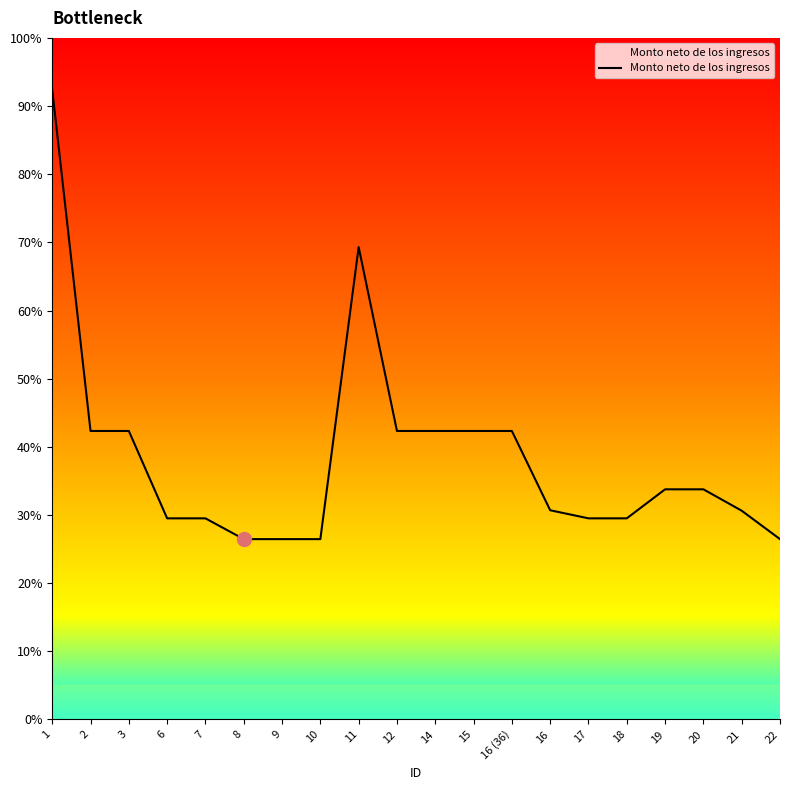

Is this an area chart (filled region under the line)?

Yes